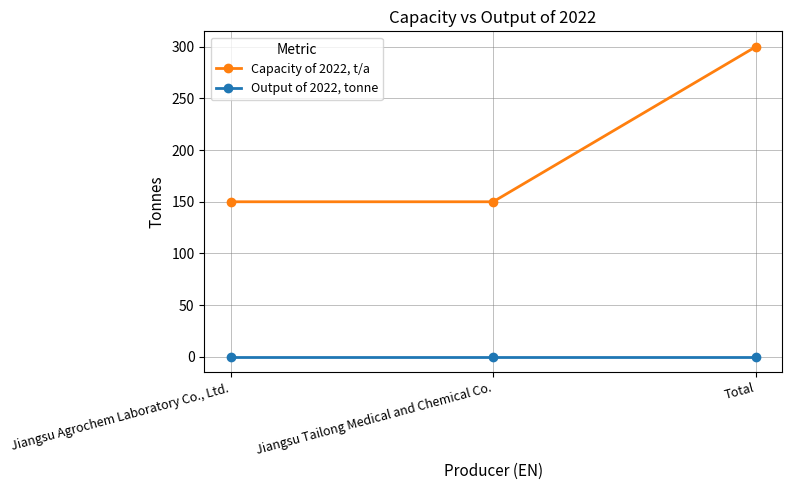

Is this an area chart (filled region under the line)?

No